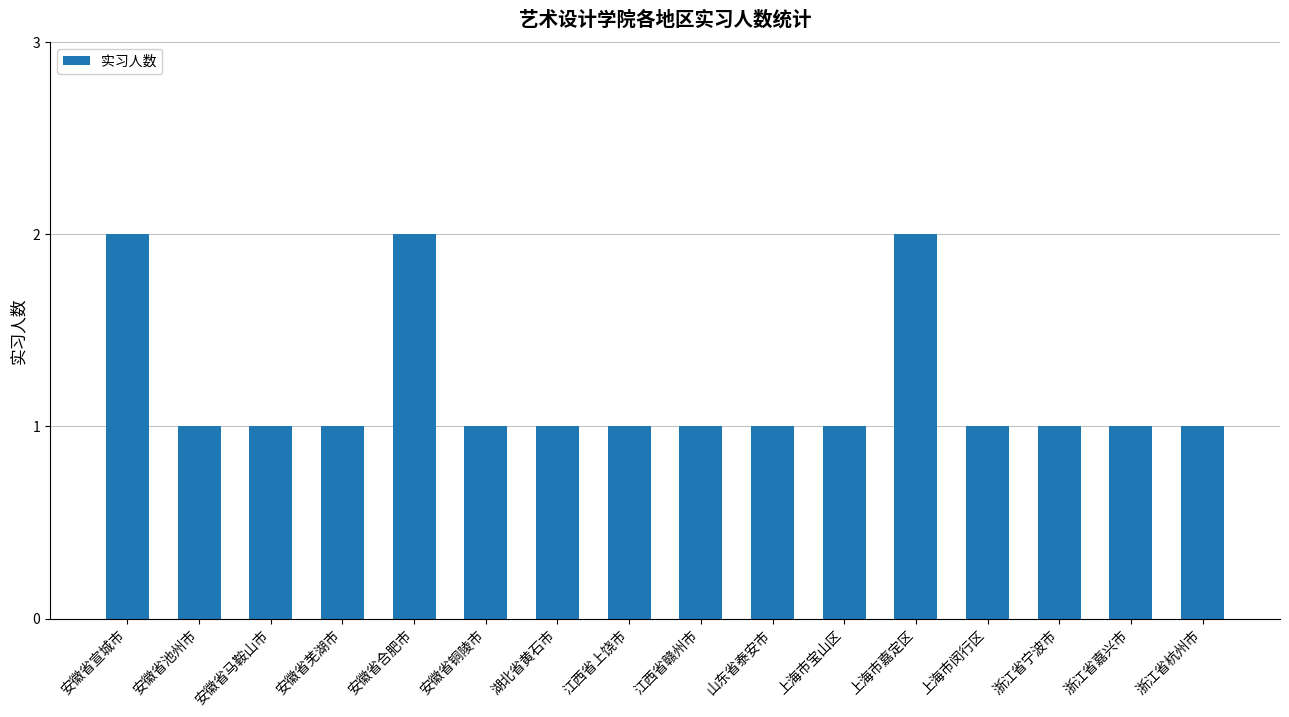

What is the label of the 2nd bar from the right?

浙江省嘉兴市